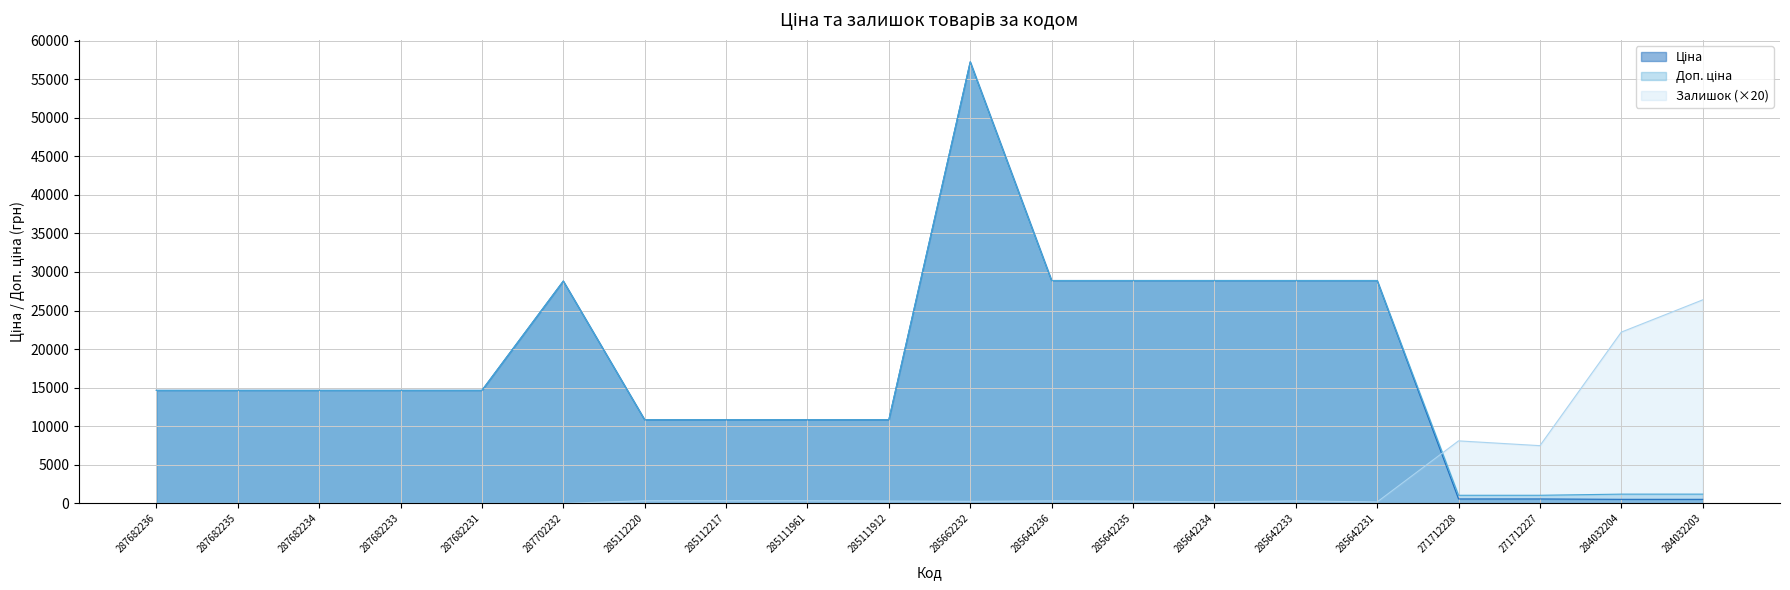

Between 287682233 and 284032203, which series saw the biggest shift?

Залишок (×20)